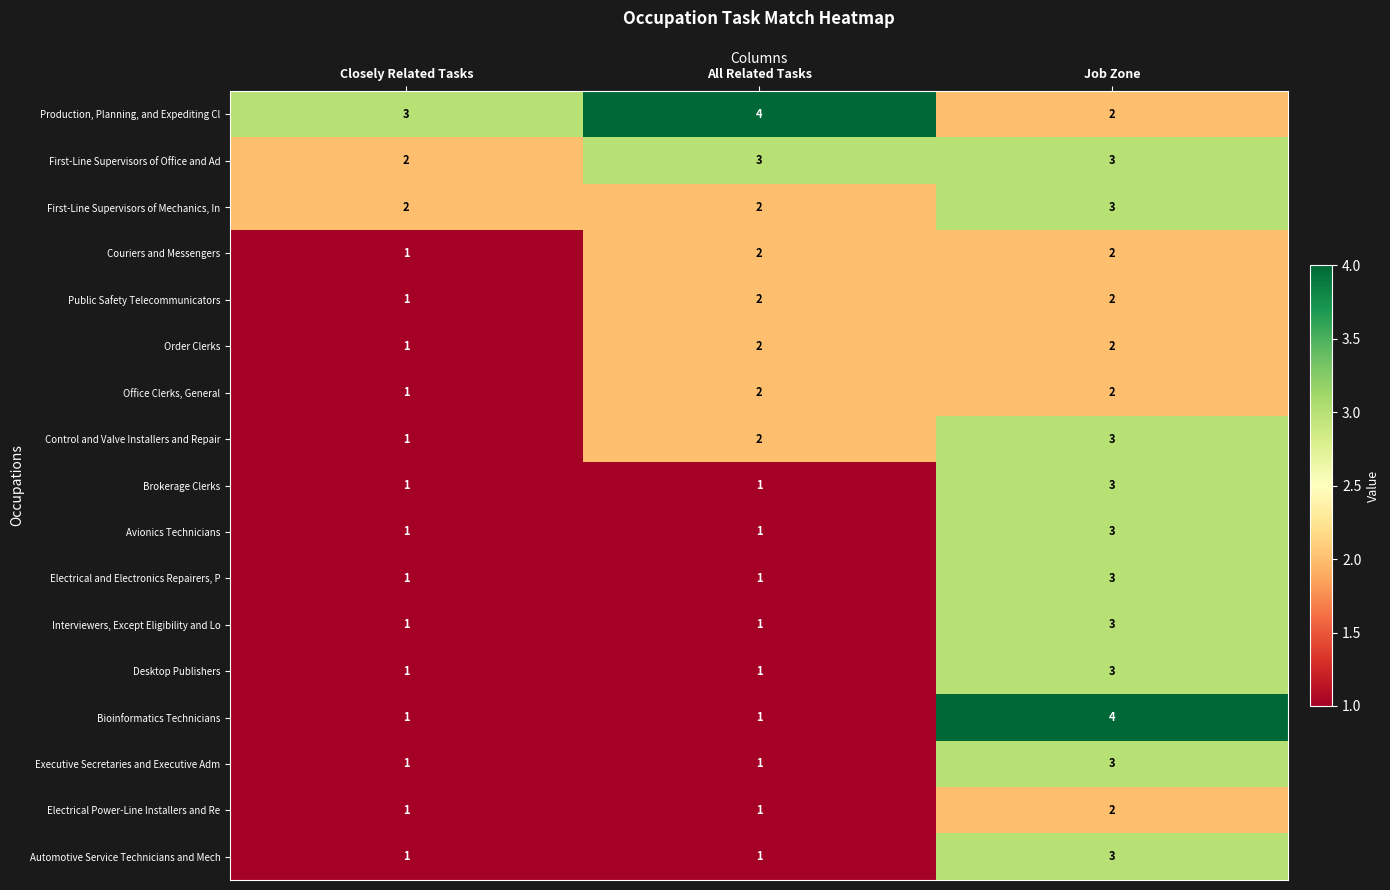

What is the sum of all Order Clerks values?

5